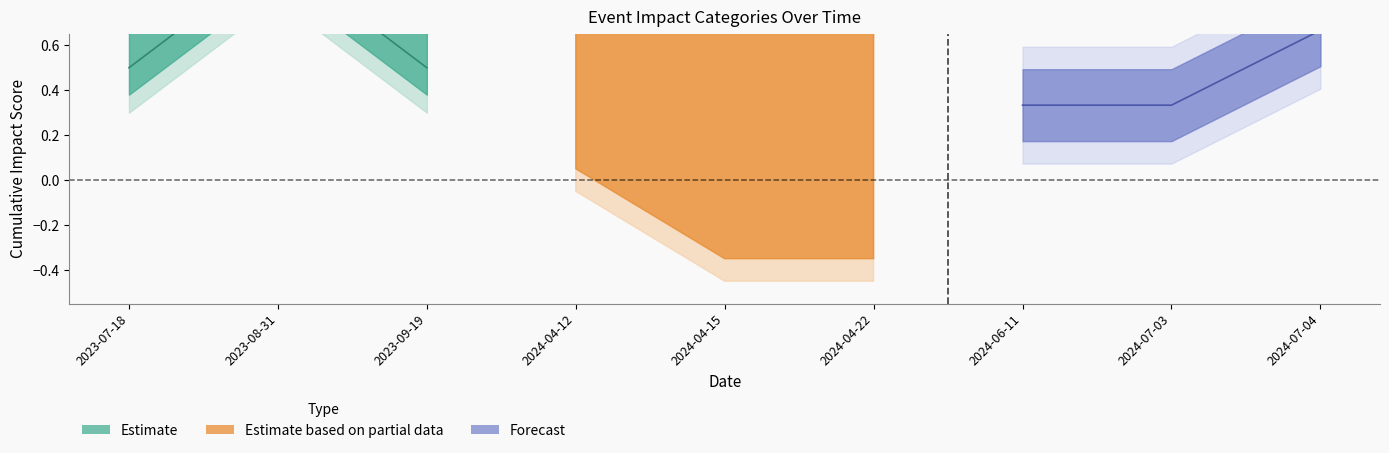

Is this an area chart (filled region under the line)?

No